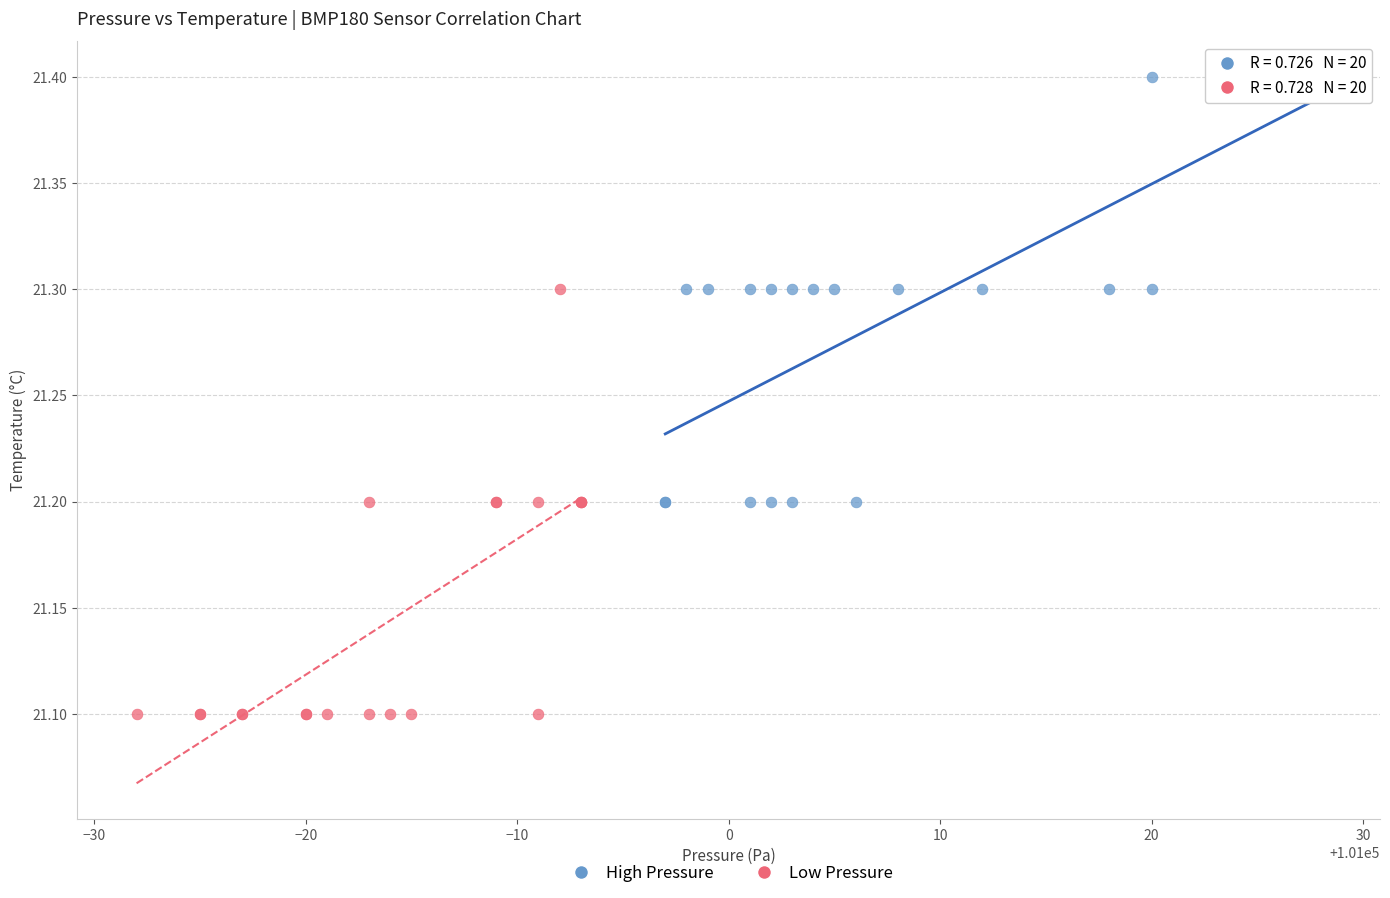

Which series reaches the minimum Y coordinate?

Low Pressure